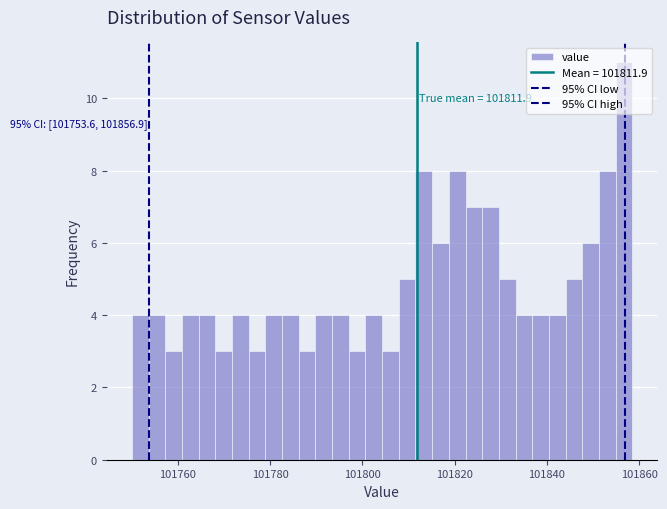

Around what value on the x-axis is the tallest bar? Give the approximate position of its centre, as read against the axis.

101856